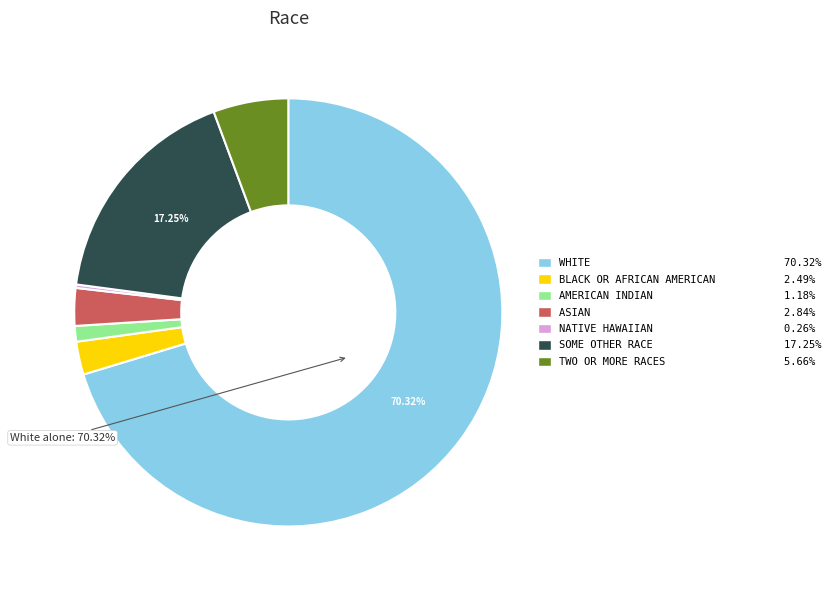

Is there a majority slice in this chart?

Yes